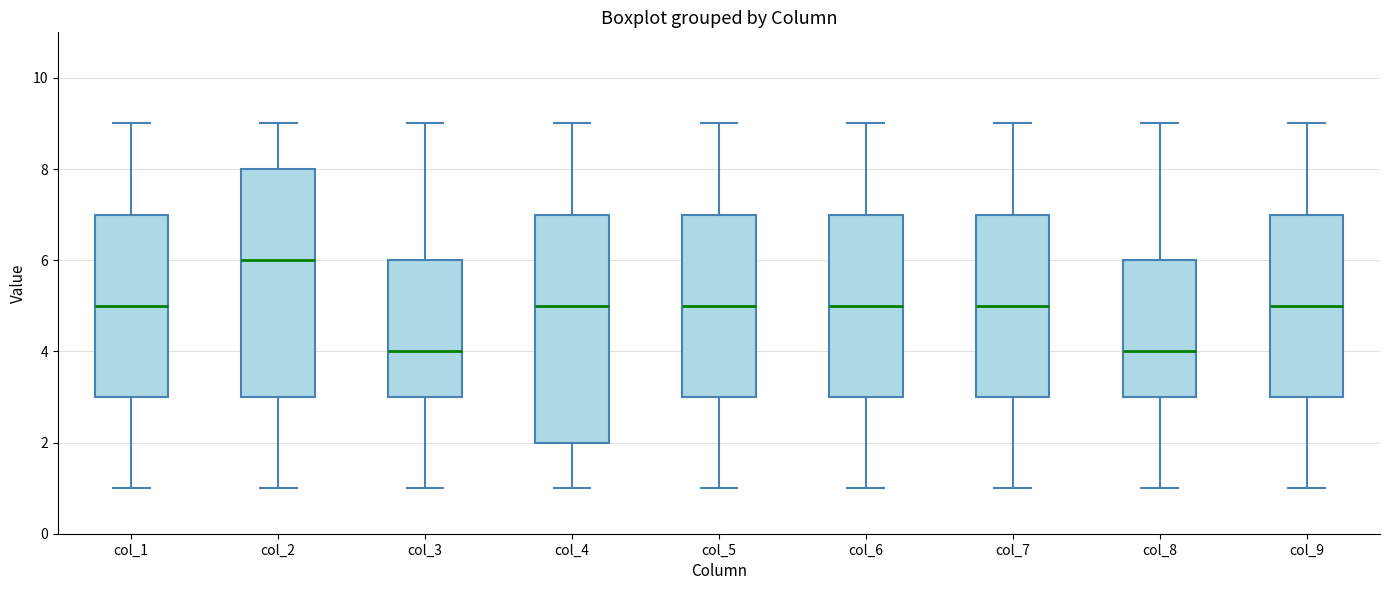

Where does the lower whisker of the box for col_9 end on the y-axis? The values are not printed on the chart, so give them approximately, as read against the axis.

1